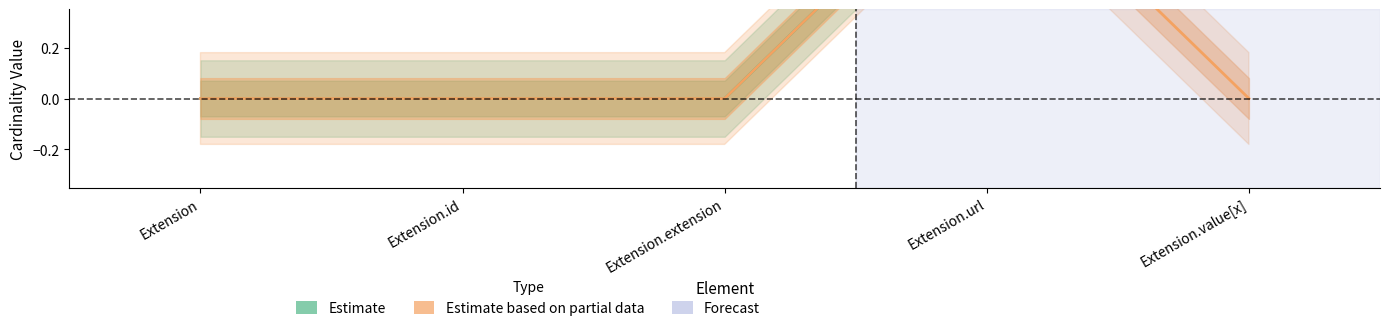

How many lines are shown in the chart?

2